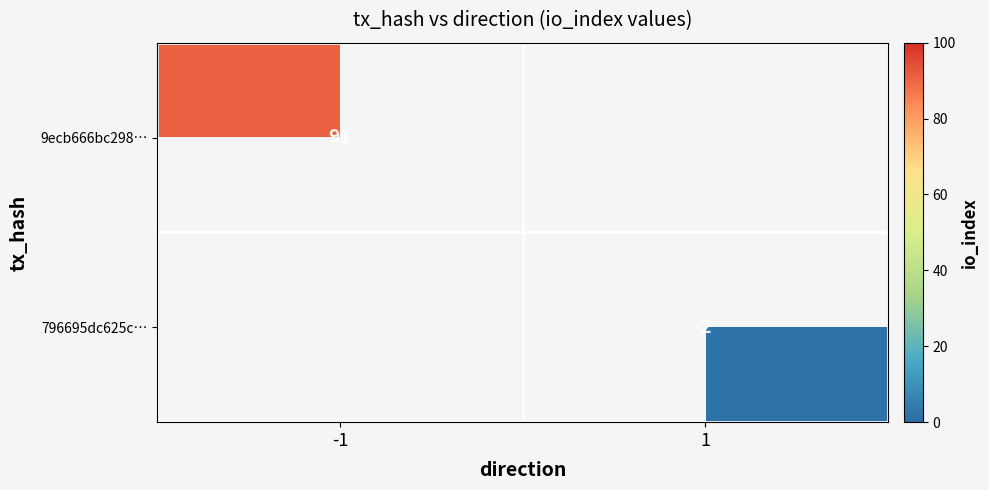

Is it true that 9ecb666bc298… equals 121 at -1?

False